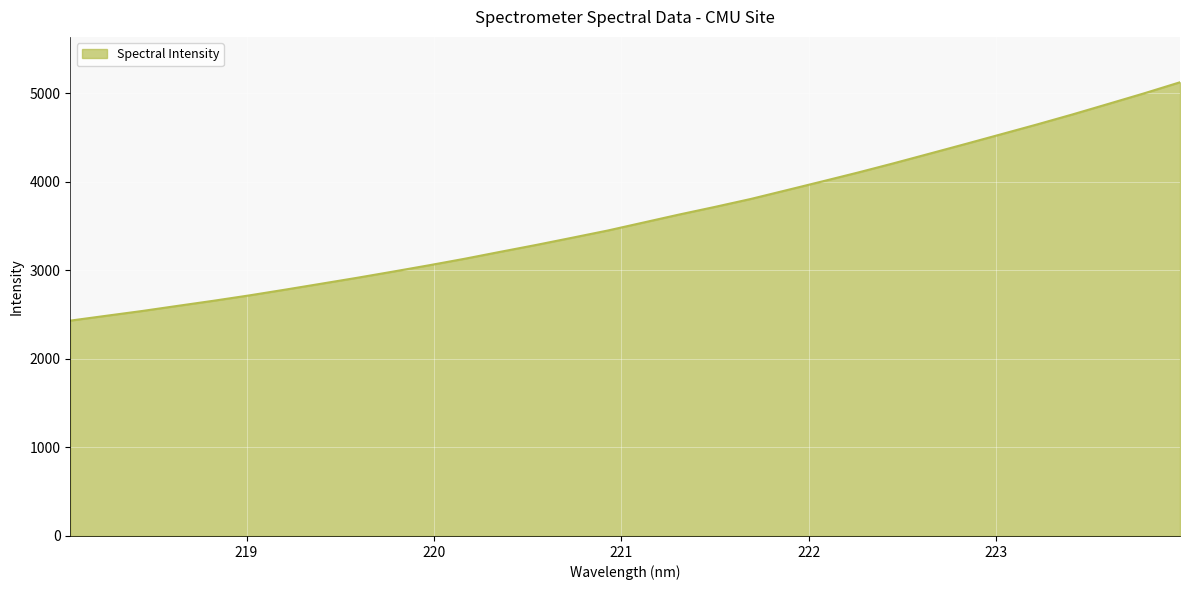

What is the difference between the maximum and minimum values?

2690.8